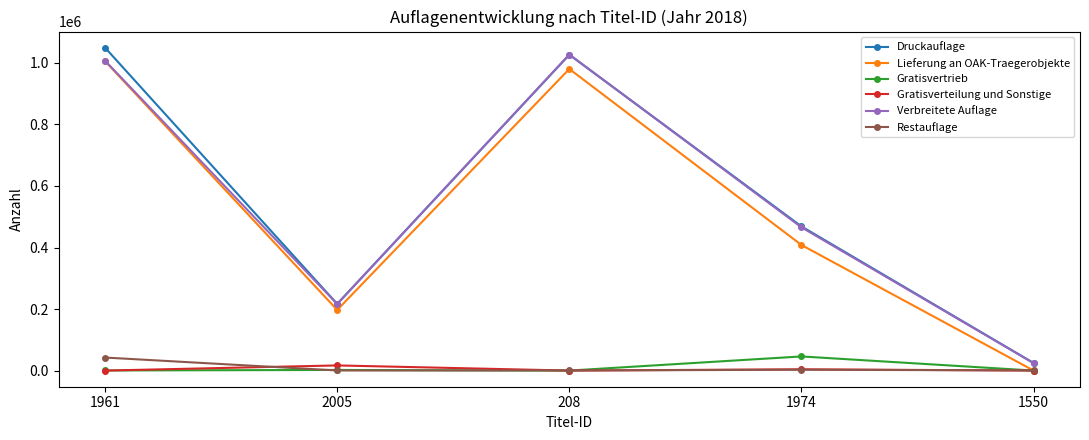

At which category does Lieferung an OAK-Traegerobjekte reach its first local peak?

208